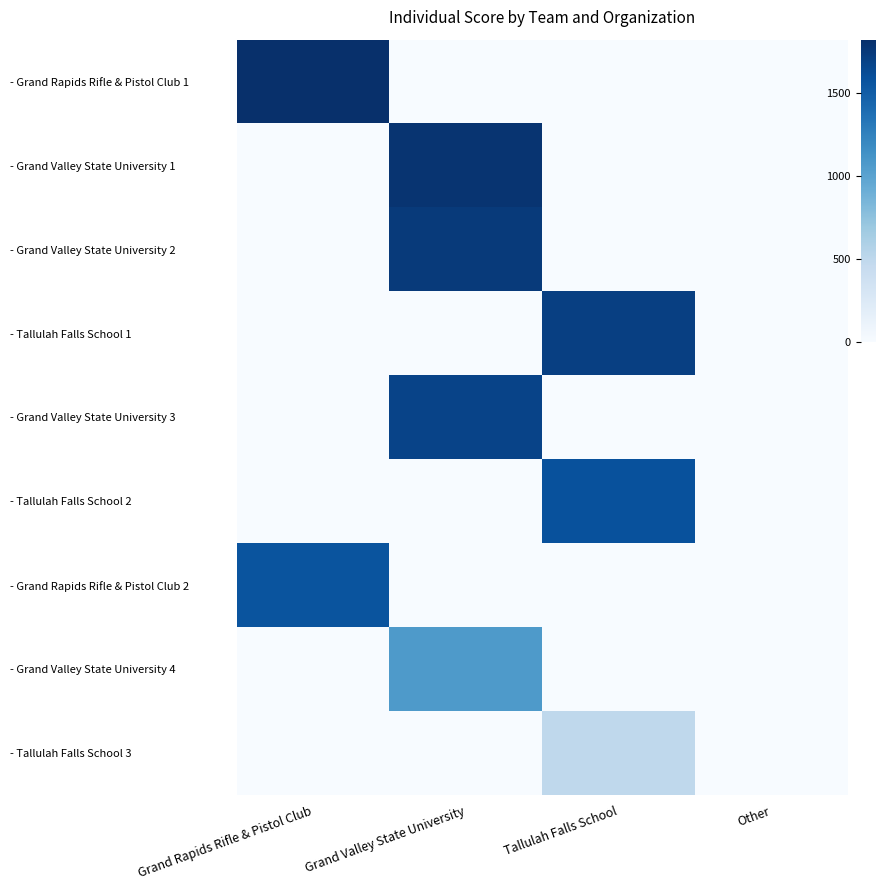

Reading right to left, transcribe all the data shown in this chart.

- Grand Rapids Rifle & Pistol Club 1: Other=0.0	Tallulah Falls School=0.0	Grand Valley State University=0.0	Grand Rapids Rifle & Pistol Club=1818.3
- Grand Valley State University 1: Other=0.0	Tallulah Falls School=0.0	Grand Valley State University=1788.1	Grand Rapids Rifle & Pistol Club=0.0
- Grand Valley State University 2: Other=0.0	Tallulah Falls School=0.0	Grand Valley State University=1743.3	Grand Rapids Rifle & Pistol Club=0.0
- Tallulah Falls School 1: Other=0.0	Tallulah Falls School=1709.7	Grand Valley State University=0.0	Grand Rapids Rifle & Pistol Club=0.0
- Grand Valley State University 3: Other=0.0	Tallulah Falls School=0.0	Grand Valley State University=1683.1	Grand Rapids Rifle & Pistol Club=0.0
- Tallulah Falls School 2: Other=0.0	Tallulah Falls School=1589.9	Grand Valley State University=0.0	Grand Rapids Rifle & Pistol Club=0.0
- Grand Rapids Rifle & Pistol Club 2: Other=0.0	Tallulah Falls School=0.0	Grand Valley State University=0.0	Grand Rapids Rifle & Pistol Club=1565.9
- Grand Valley State University 4: Other=0.0	Tallulah Falls School=0.0	Grand Valley State University=1066.5	Grand Rapids Rifle & Pistol Club=0.0
- Tallulah Falls School 3: Other=0.0	Tallulah Falls School=496.4	Grand Valley State University=0.0	Grand Rapids Rifle & Pistol Club=0.0